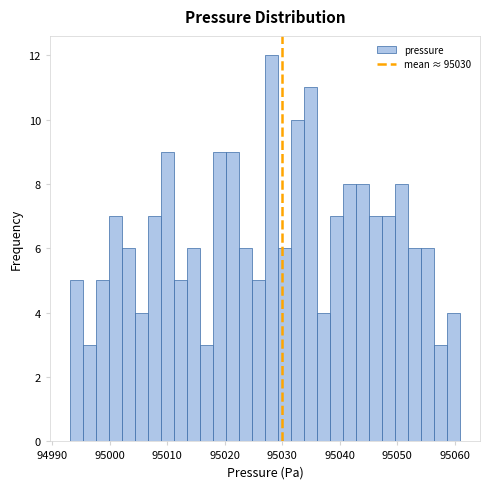

Around what value on the x-axis is the tallest bar? Give the approximate position of its centre, as read against the axis.

95028